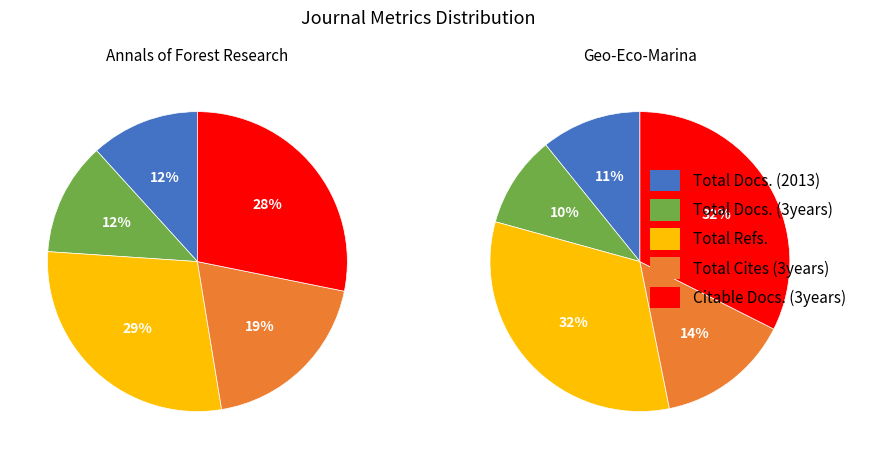

What percentage is NOT represented by Geo-Eco-Marina?

67.6%